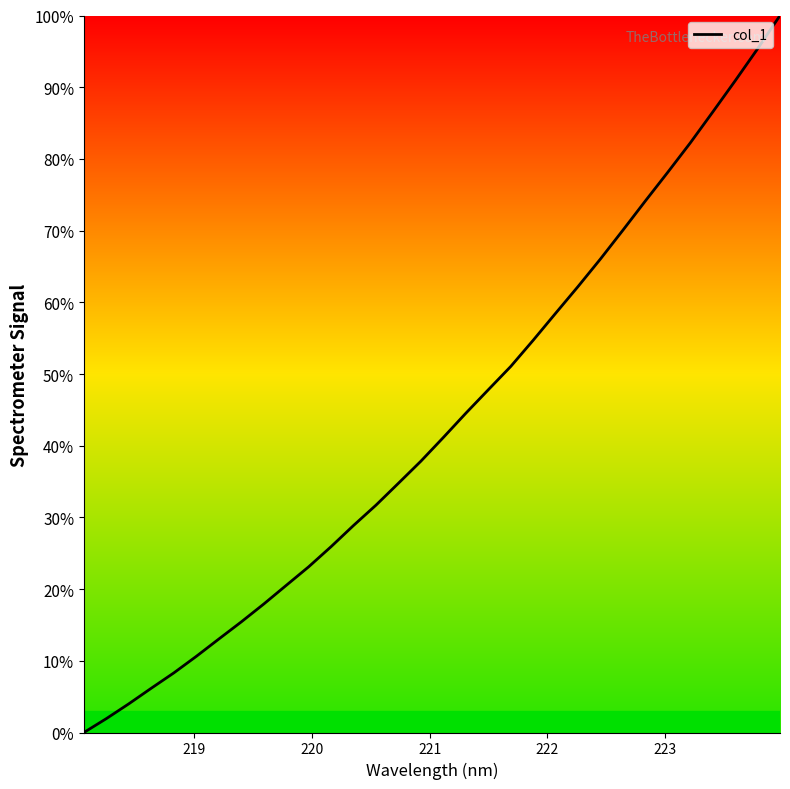

What is the difference between the maximum and minimum values?

100.0